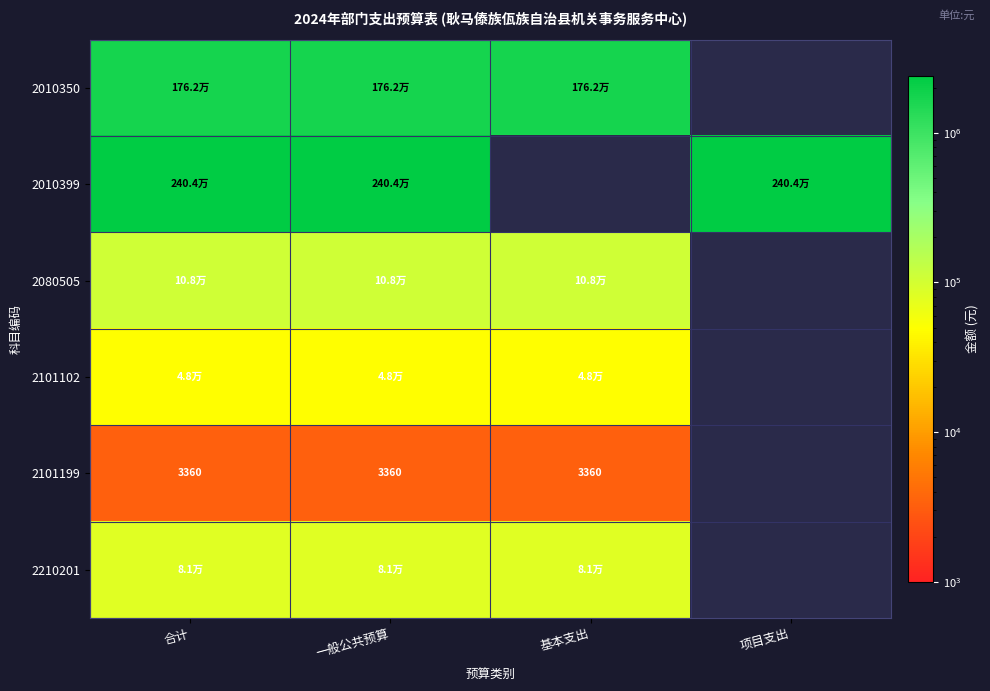

How many positive values does the 2210201 series have?

3